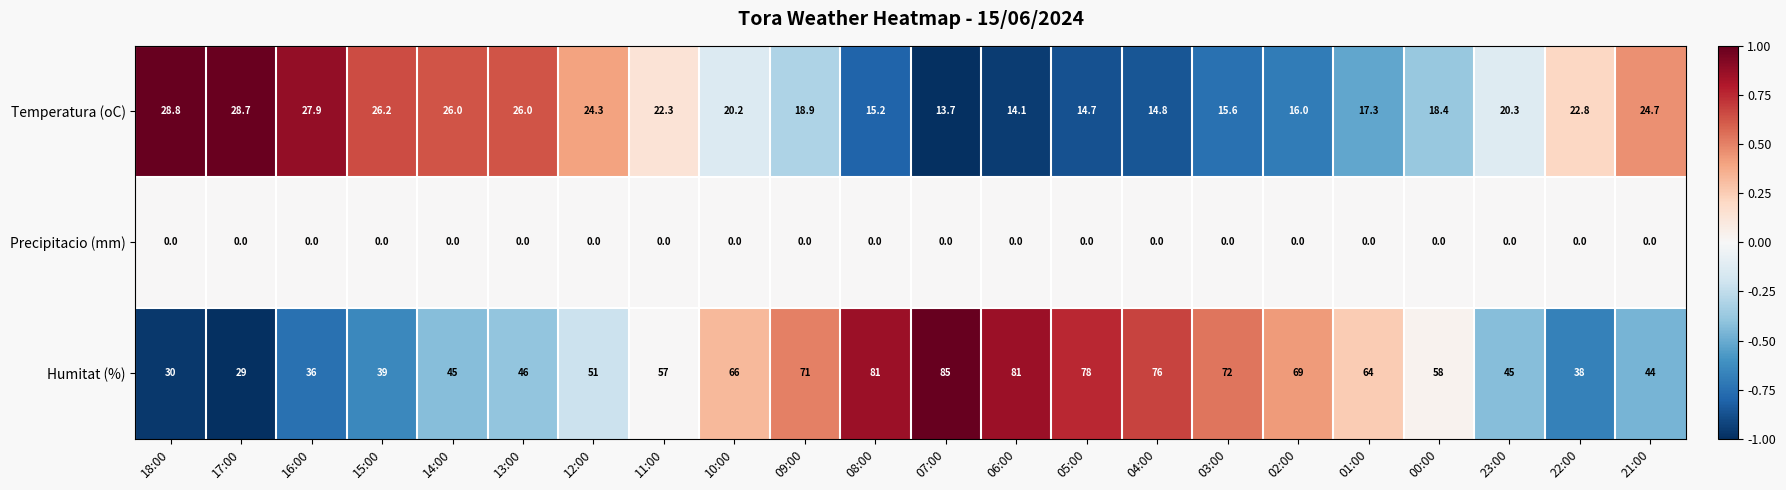

The Temperatura (oC) series shows 28.6 at 10:00. True or false?

False